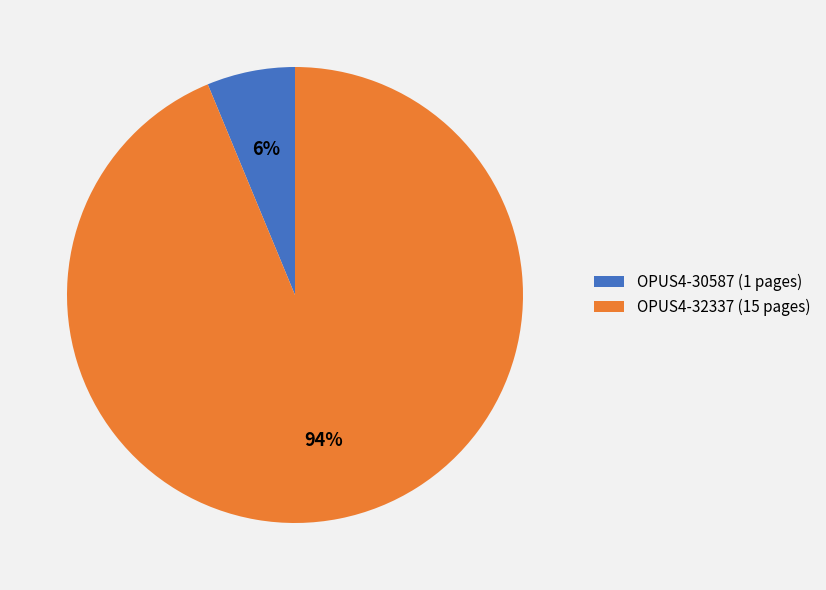

What is the largest slice in the pie chart?

OPUS4-32337